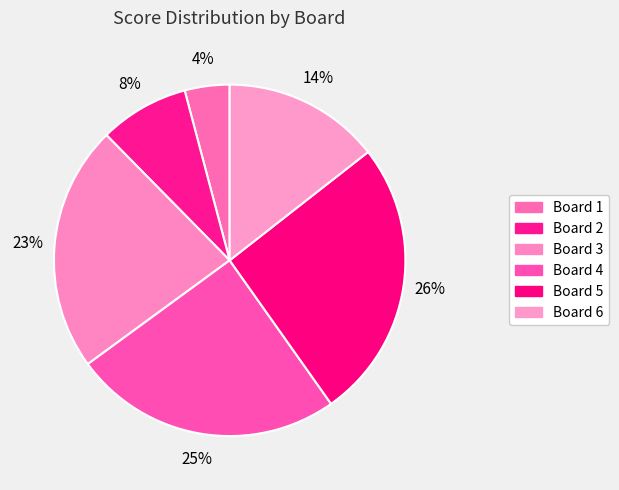

Is there any slice that represents more than half of the pie?

No